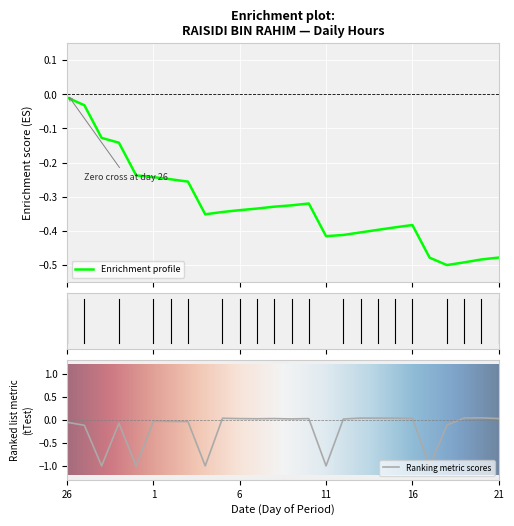

What is the value of the 5th point from the left?

-1.0